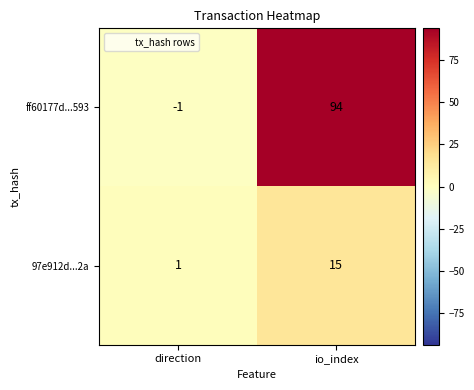

What is the sum of the 97e912d...2a values at io_index and direction?

16